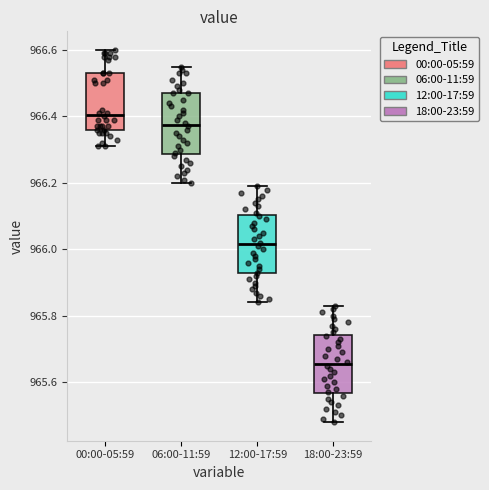

Which box has the highest median line?

00:00-05:59